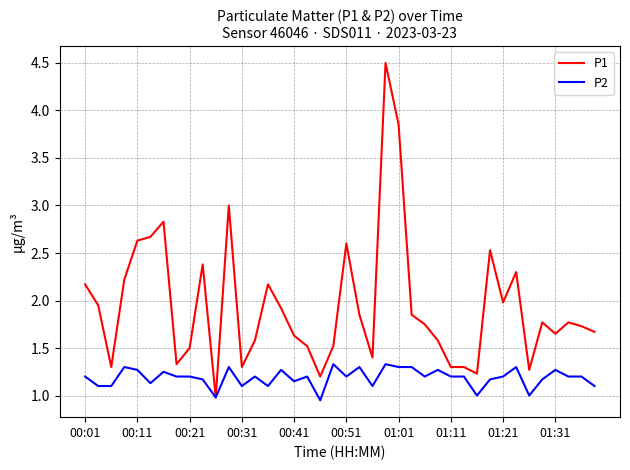

Which series has the largest total across all categories?

P1